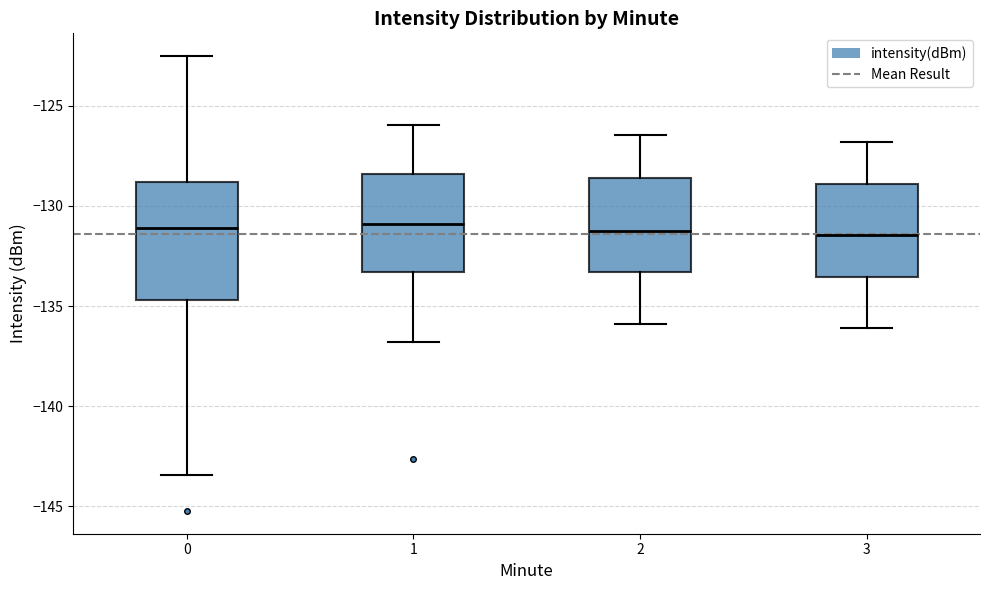

Where does the lower whisker of the box at x = 3 end on the y-axis? The values are not printed on the chart, so give them approximately, as read against the axis.

-136.0